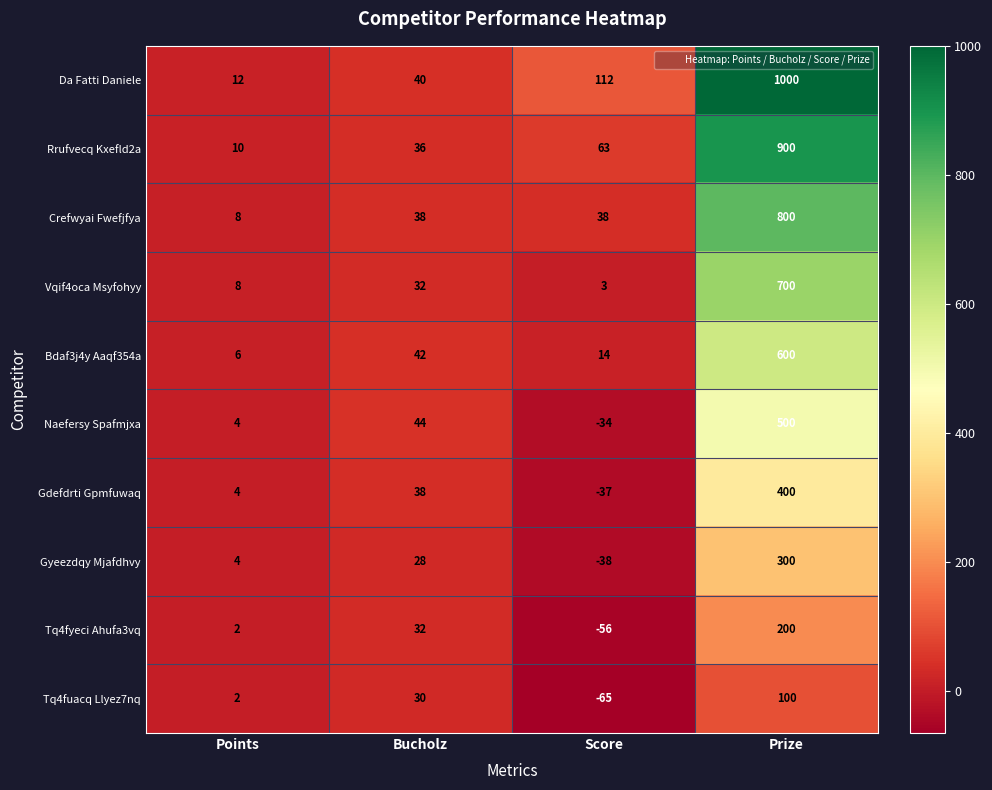

The Naefersy Spafmjxa series shows -15 at Score. True or false?

False